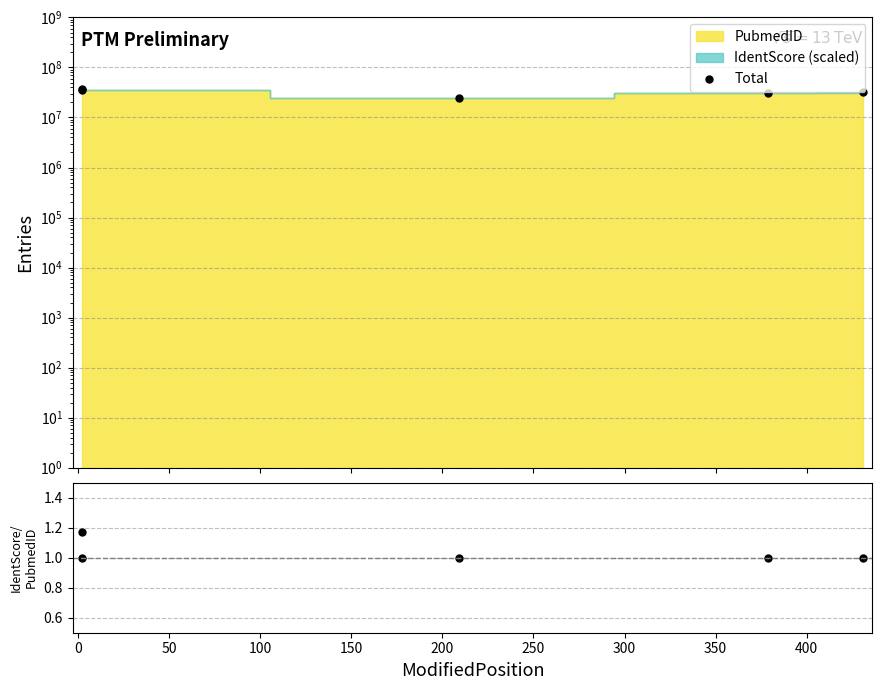

Which series has the largest range (max minus min)?

Total